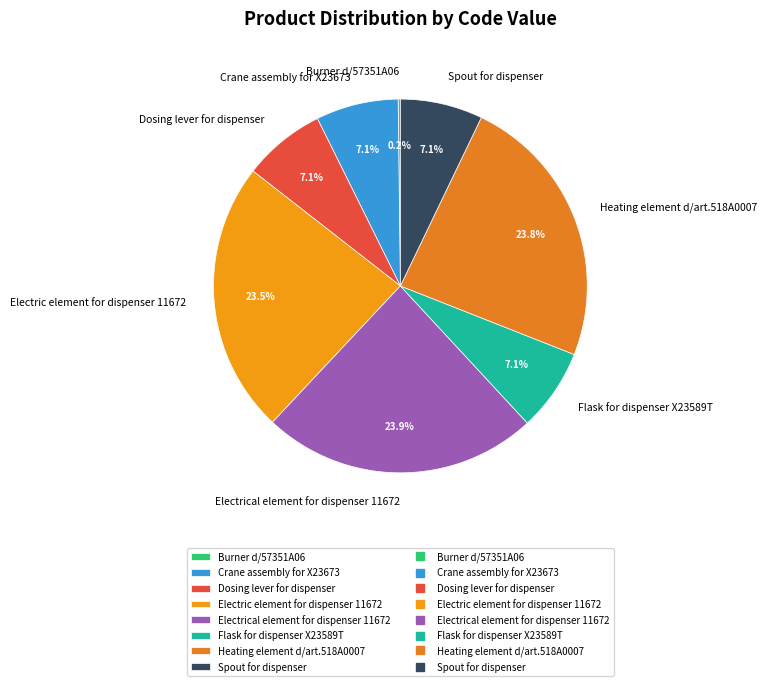

True or false: Heating element d/art.518A0007 accounts for 24% of the total.

True